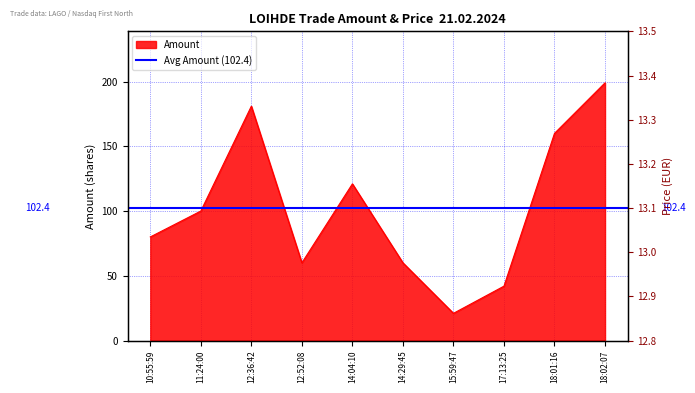

Is it true that Amount equals 181.0 at 12:36:42?

True